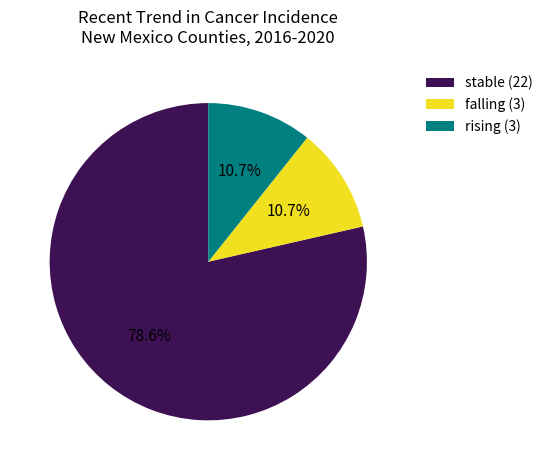

To the nearest percent, what is the difference between the largest and smallest slice percentages?

68%